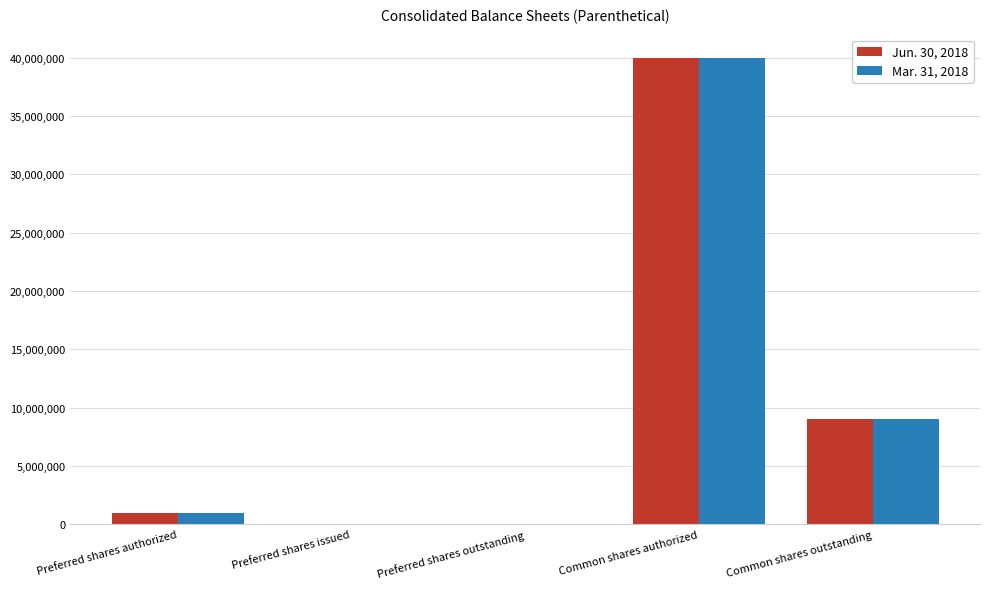

Is the value of Mar. 31, 2018 at Preferred shares issued greater than the value of Jun. 30, 2018 at Common shares authorized?

No